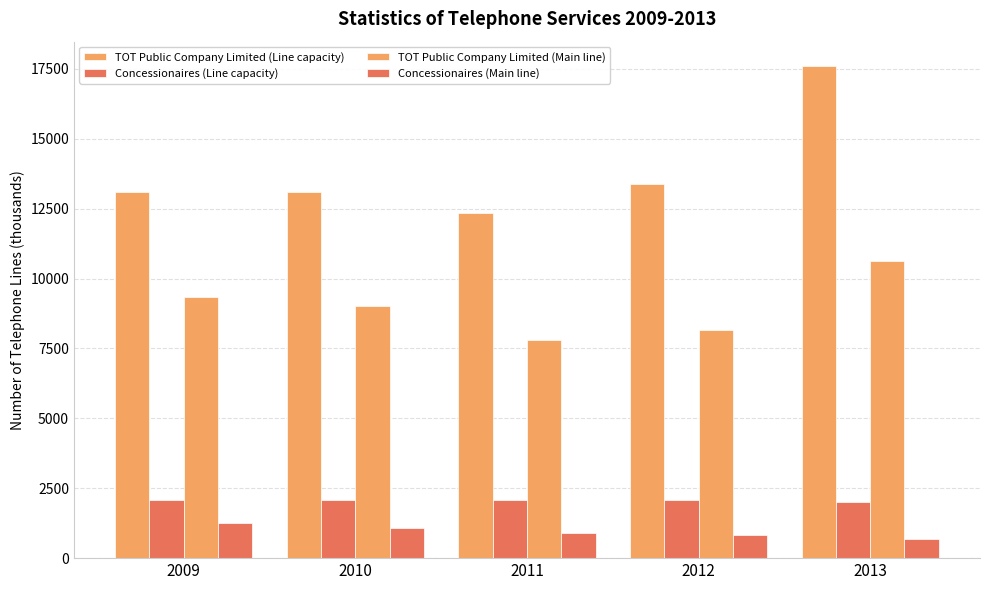

Rank the series by their maximum value, from lowest to highest.

Concessionaires (Main line), Concessionaires (Line capacity), TOT Public Company Limited (Main line), TOT Public Company Limited (Line capacity)